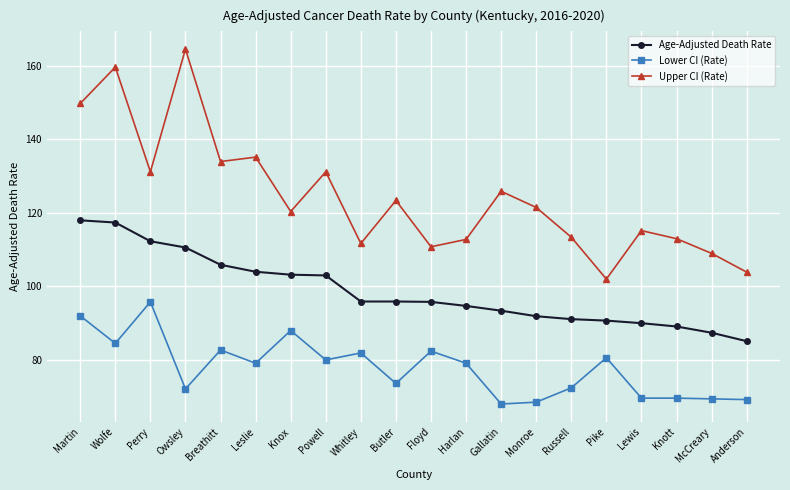

What is the label of the 12th point from the right?

Whitley